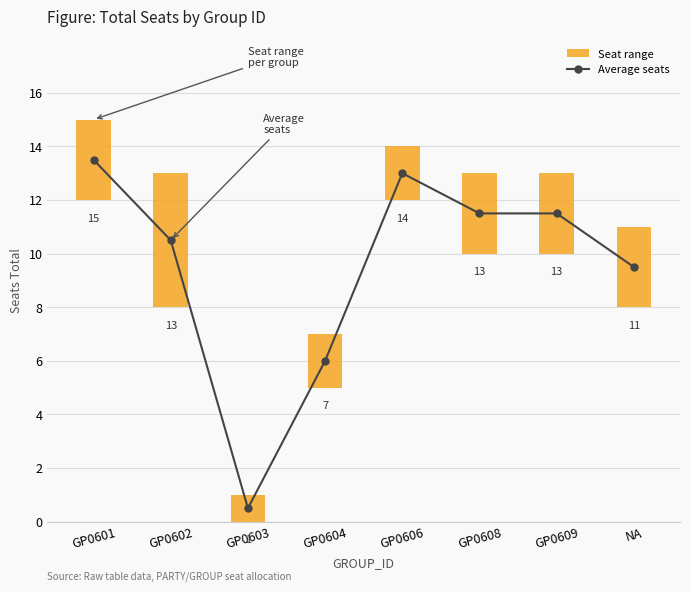

What value does the Average seats series have at GP0603?

0.5